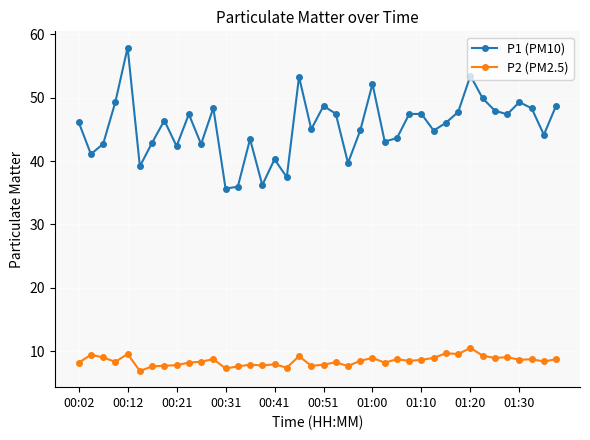

How many distinct data groups are displayed?

2